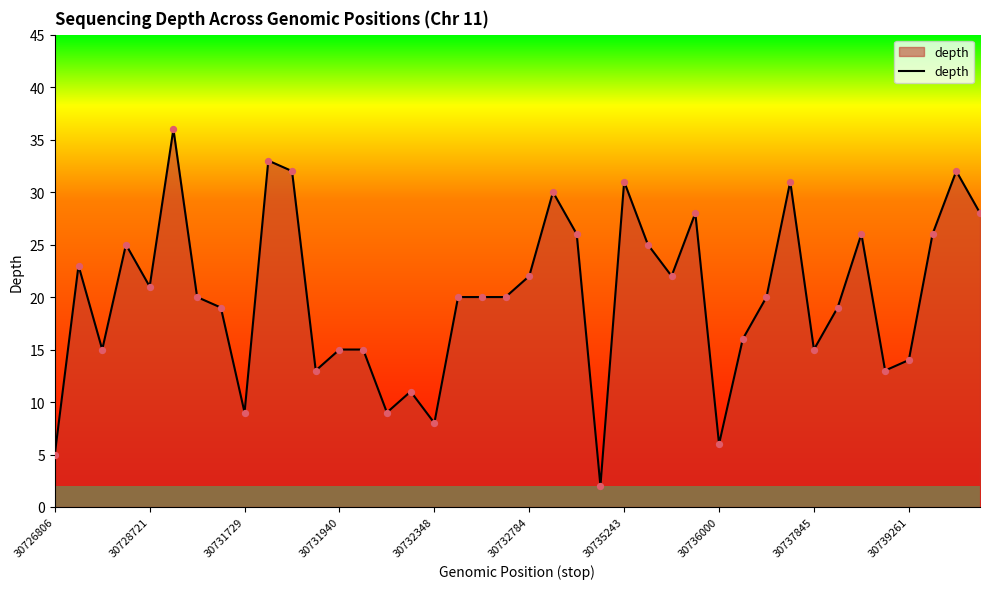

What is the difference between the maximum and minimum values?

34